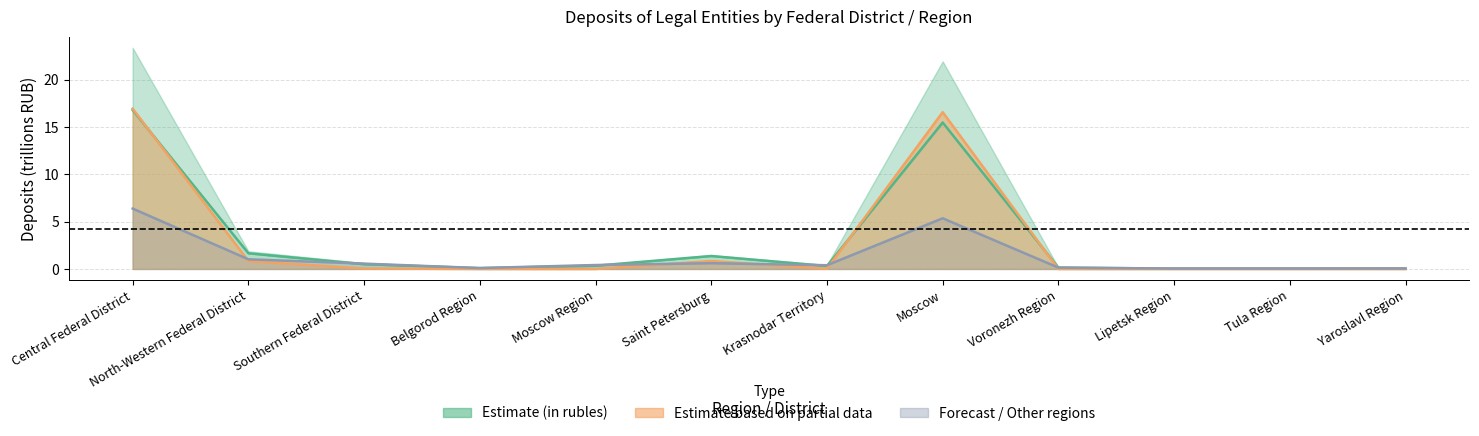

Is the value of in rubles (line) at Voronezh Region greater than the value of other regions (line) at Saint Petersburg?

No